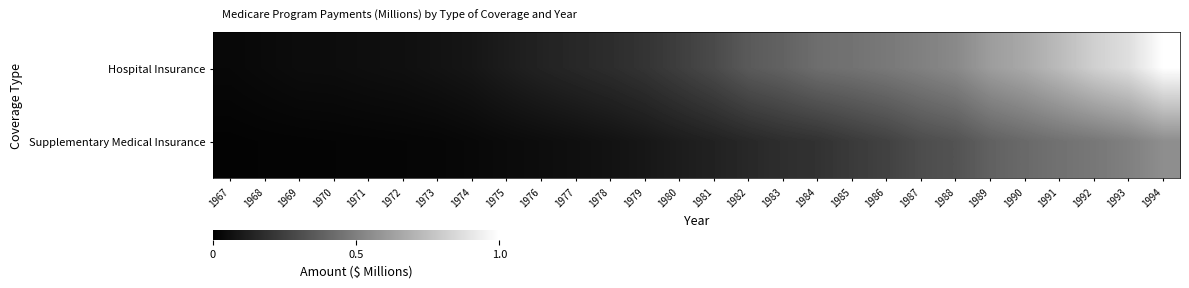

How many distinct data groups are displayed?

2